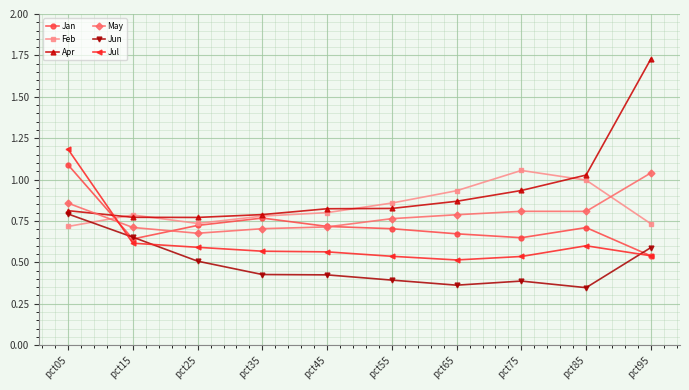

Which label corresponds to the largest value in the chart?

pct95